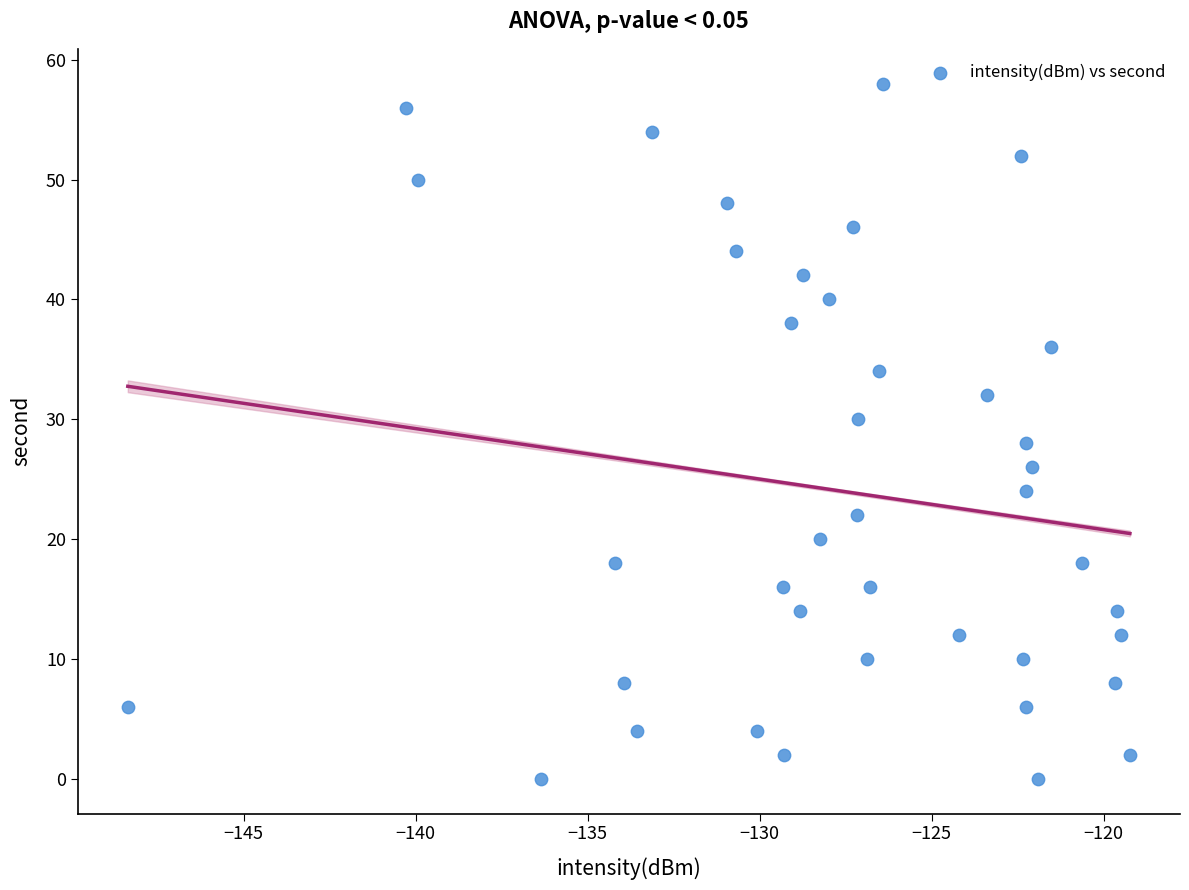

What is the range of Y values (max minus min)?

58